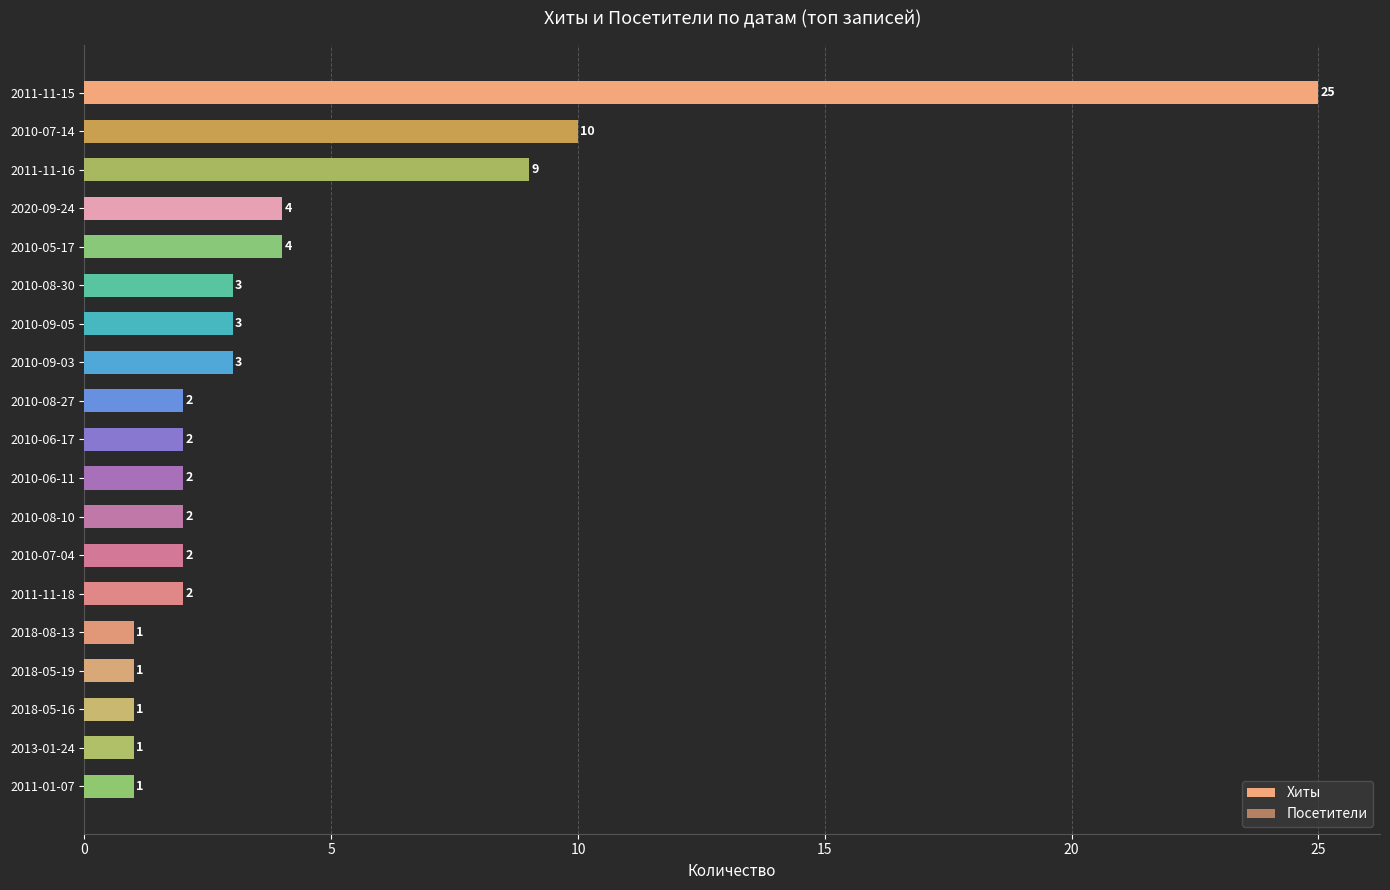

Are the bars grouped side by side (vs. stacked)?

Yes